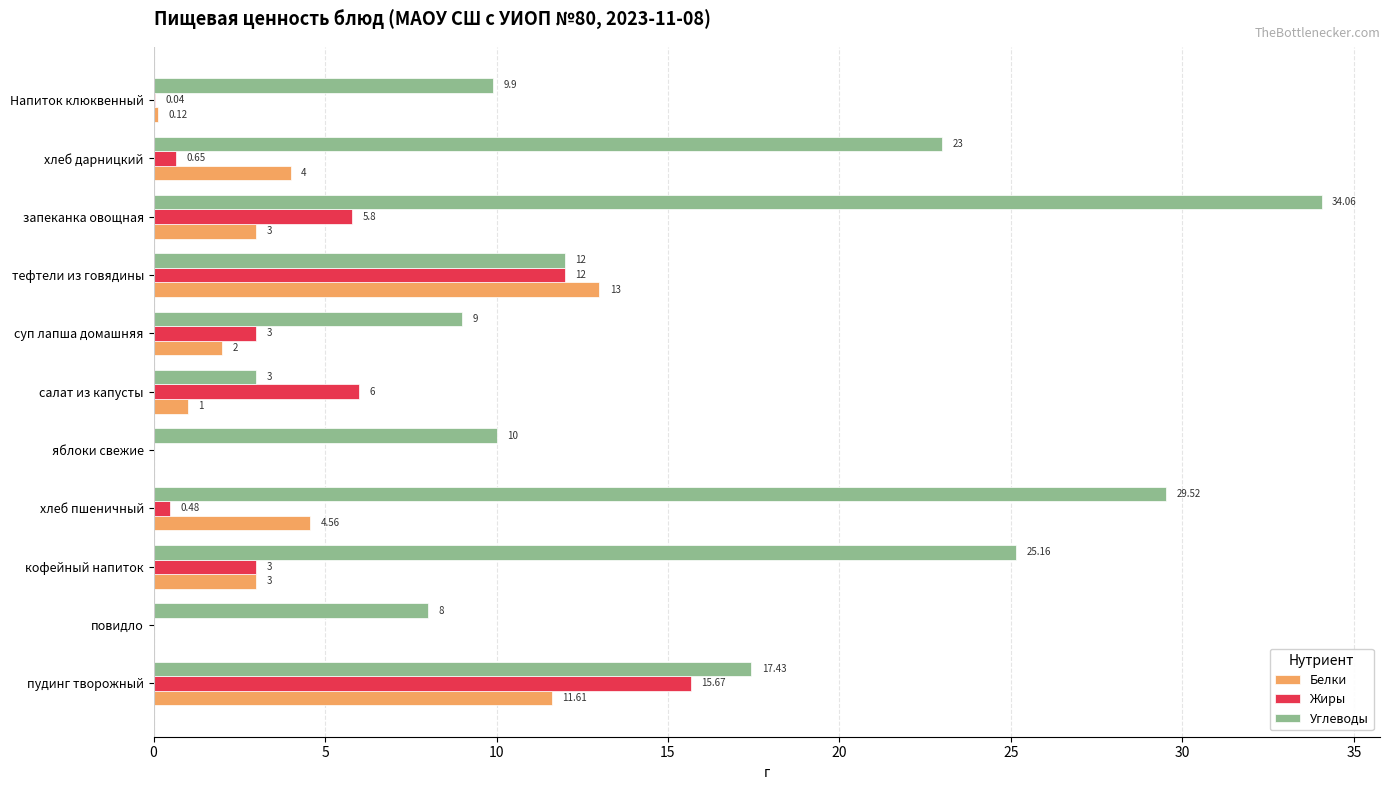

Between хлеб пшеничный and тефтели из говядины, which series saw the biggest shift?

Углеводы